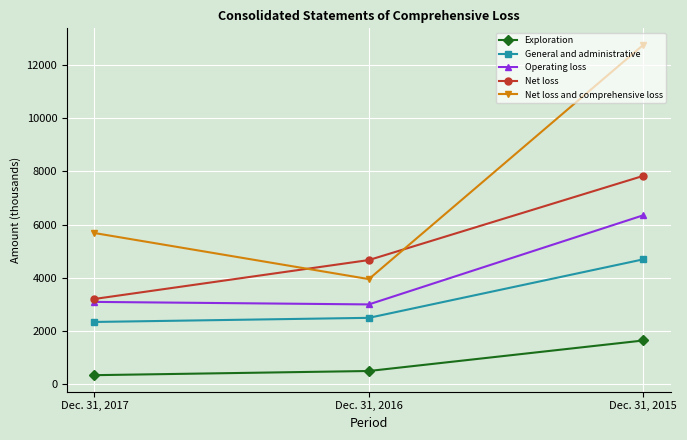

Reading left to right, extract all data points from this chart.

Exploration: Dec. 31, 2017=332	Dec. 31, 2016=489	Dec. 31, 2015=1637
General and administrative: Dec. 31, 2017=2334	Dec. 31, 2016=2489	Dec. 31, 2015=4690
Operating loss: Dec. 31, 2017=3089	Dec. 31, 2016=2994	Dec. 31, 2015=6348
Net loss: Dec. 31, 2017=3199	Dec. 31, 2016=4663	Dec. 31, 2015=7831
Net loss and comprehensive loss: Dec. 31, 2017=5680	Dec. 31, 2016=3946	Dec. 31, 2015=12759